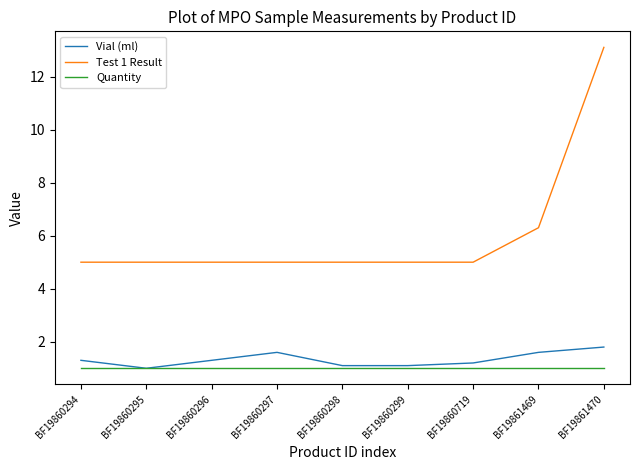

True or false: Quantity has a value of 1.0 at BF19860296.

True